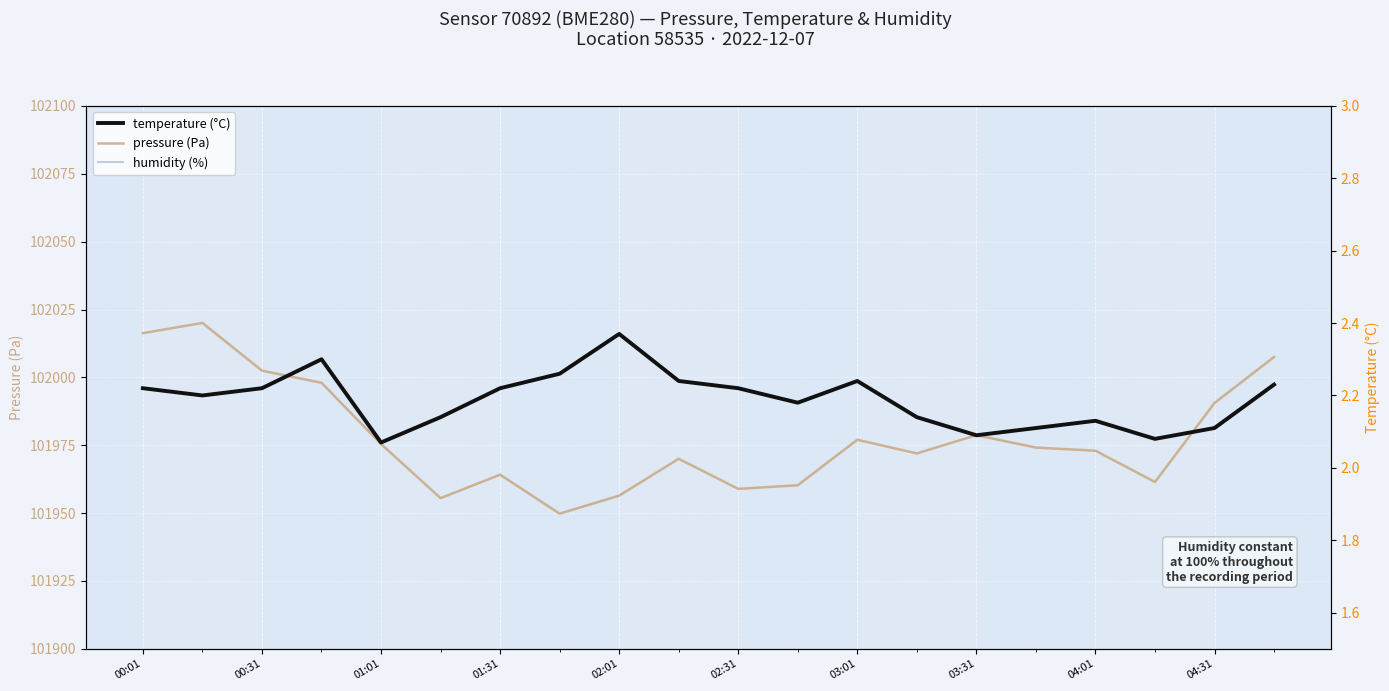

Reading left to right, transcribe all the data shown in this chart.

pressure (Pa): 102016.3	102020.1	102002.5	101998.0	101975.4	101955.5	101964.1	101949.8	101956.4	101970.0	101958.9	101960.2	101977.0	101972.0	101978.7	101974.1	101973.0	101961.4	101990.6	102007.5
humidity (%): 100.0	100.0	100.0	100.0	100.0	100.0	100.0	100.0	100.0	100.0	100.0	100.0	100.0	100.0	100.0	100.0	100.0	100.0	100.0	100.0
temperature (°C): 2.2	2.2	2.2	2.3	2.1	2.1	2.2	2.3	2.4	2.2	2.2	2.2	2.2	2.1	2.1	2.1	2.1	2.1	2.1	2.2